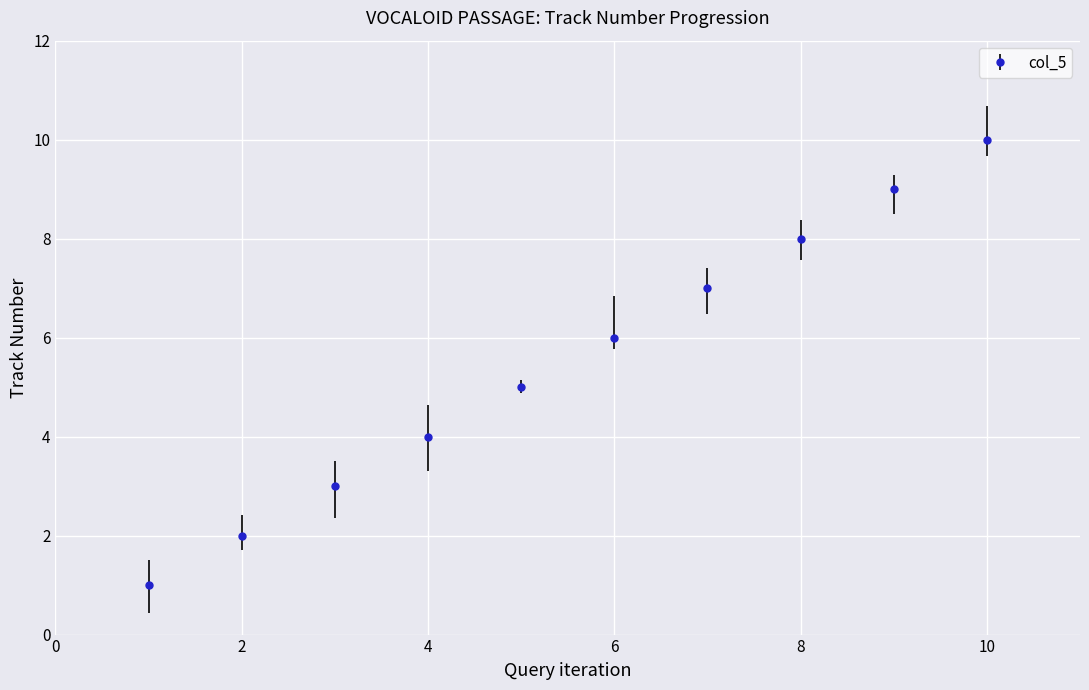

What is the difference between the maximum and minimum values?

9